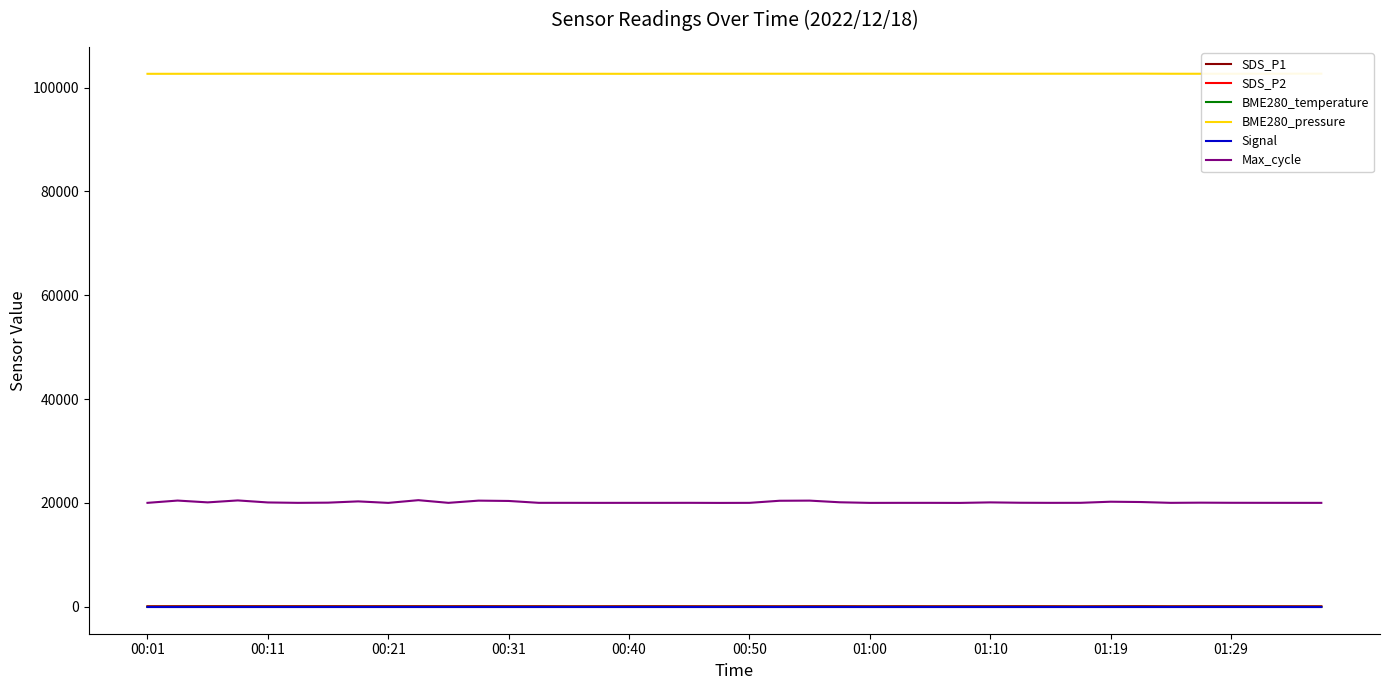

True or false: Max_cycle and BME280_temperature intersect in this chart.

False